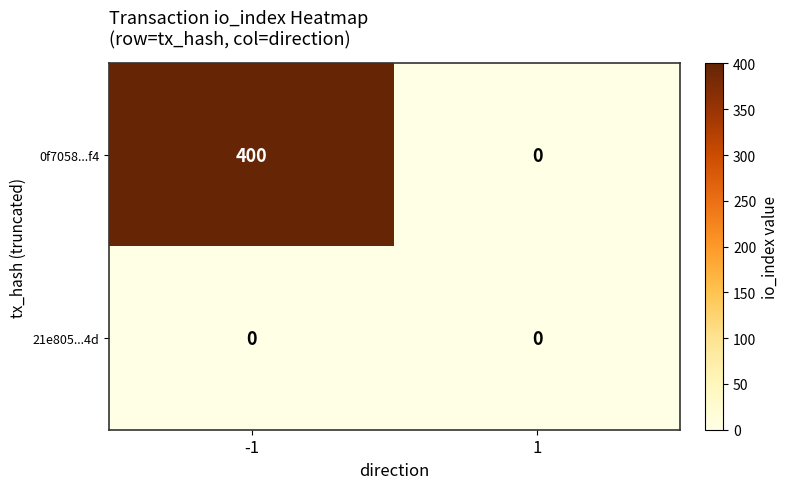

What is the approximate value of 0f7058...f4 at -1?

400